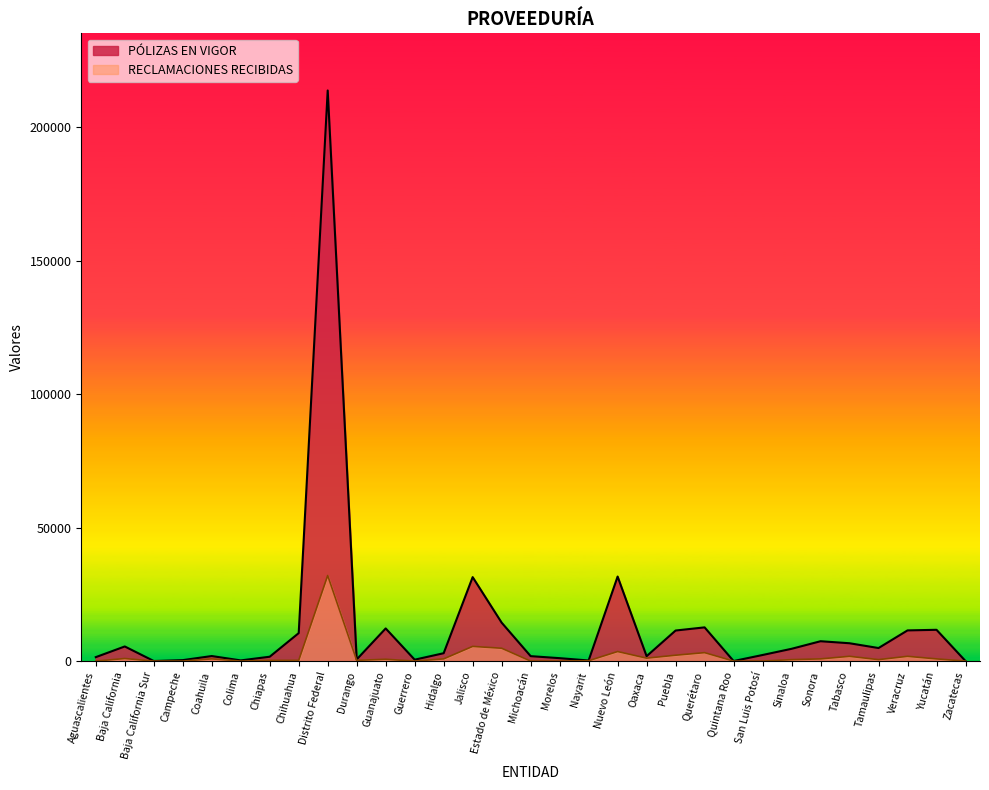

What is the difference between the maximum and second lowest values in the PÓLIZAS EN VIGOR series?

213698.0